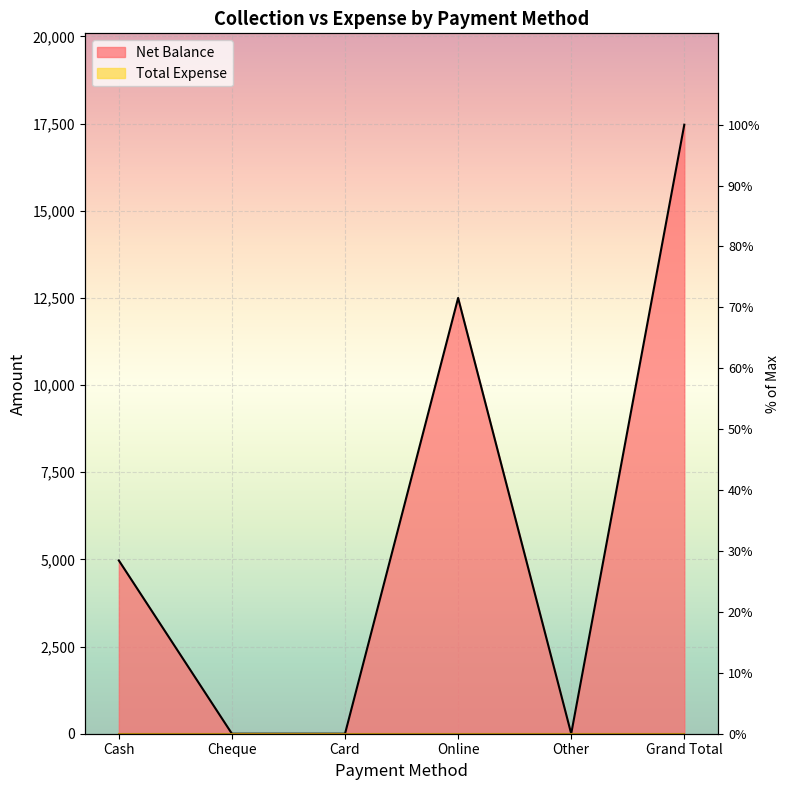

Which label corresponds to the smallest value in the chart?

Cheque